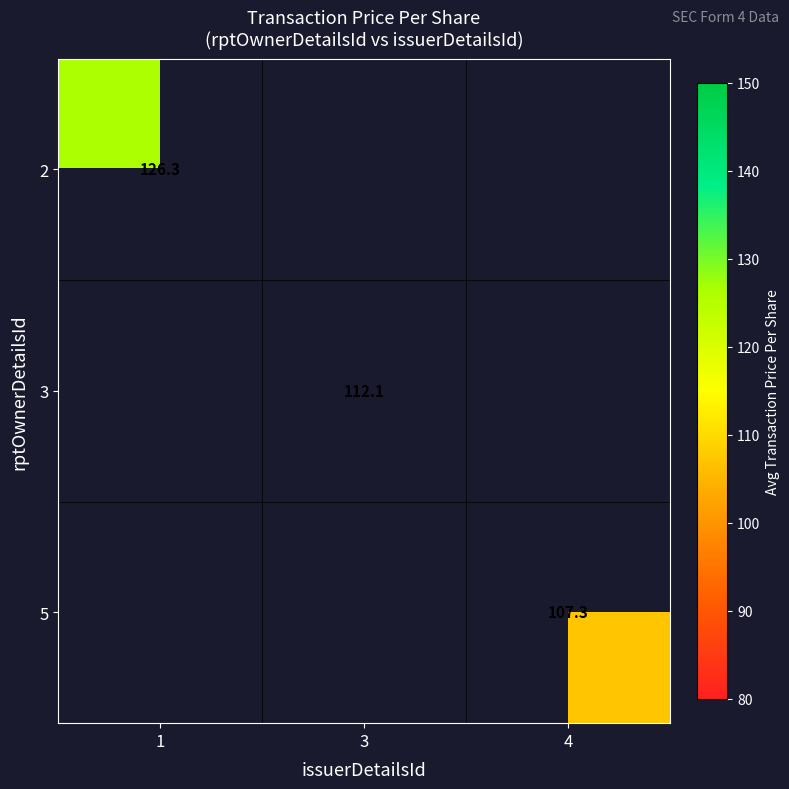

Count the number of data series in this chart.

3